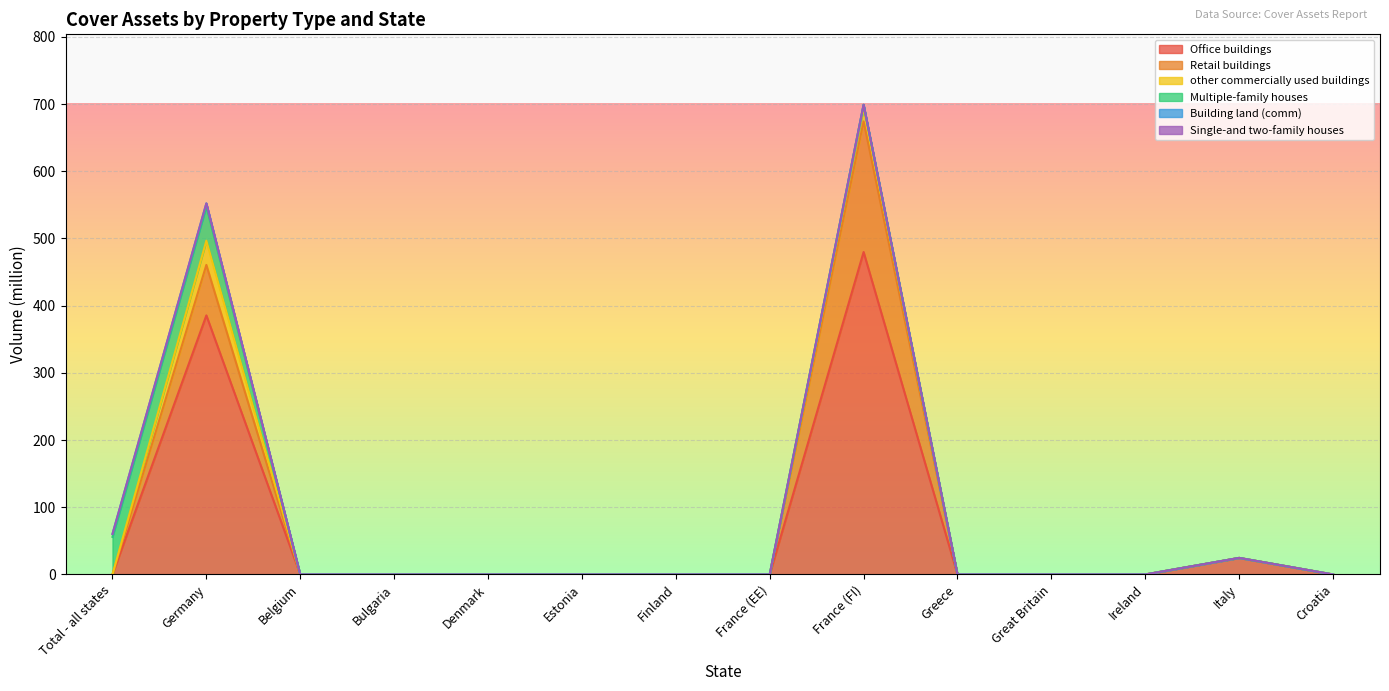

Reading left to right, extract all data points from this chart.

Office buildings: Total - all states=0.0	Germany=385.5	Belgium=0.0	Bulgaria=0.0	Denmark=0.0	Estonia=0.0	Finland=0.0	France (EE)=0.0	France (FI)=479.8	Greece=0.0	Great Britain=0.0	Ireland=0.0	Italy=24.6	Croatia=0.0
Retail buildings: Total - all states=0.0	Germany=75.1	Belgium=0.0	Bulgaria=0.0	Denmark=0.0	Estonia=0.0	Finland=0.0	France (EE)=0.0	France (FI)=194.4	Greece=0.0	Great Britain=0.0	Ireland=0.0	Italy=0.0	Croatia=0.0
other commercially used buildings: Total - all states=0.0	Germany=36.0	Belgium=0.0	Bulgaria=0.0	Denmark=0.0	Estonia=0.0	Finland=0.0	France (EE)=0.0	France (FI)=19.9	Greece=0.0	Great Britain=0.0	Ireland=0.0	Italy=0.0	Croatia=0.0
Multiple-family houses: Total - all states=56.0	Germany=51.1	Belgium=0.0	Bulgaria=0.0	Denmark=0.0	Estonia=0.0	Finland=0.0	France (EE)=0.0	France (FI)=4.8	Greece=0.0	Great Britain=0.0	Ireland=0.0	Italy=0.0	Croatia=0.0
Building land (comm): Total - all states=4.3	Germany=4.3	Belgium=0.0	Bulgaria=0.0	Denmark=0.0	Estonia=0.0	Finland=0.0	France (EE)=0.0	France (FI)=0.0	Greece=0.0	Great Britain=0.0	Ireland=0.0	Italy=0.0	Croatia=0.0
Single-and two-family houses: Total - all states=0.0	Germany=0.0	Belgium=0.0	Bulgaria=0.0	Denmark=0.0	Estonia=0.0	Finland=0.0	France (EE)=0.0	France (FI)=0.0	Greece=0.0	Great Britain=0.0	Ireland=0.0	Italy=0.0	Croatia=0.0